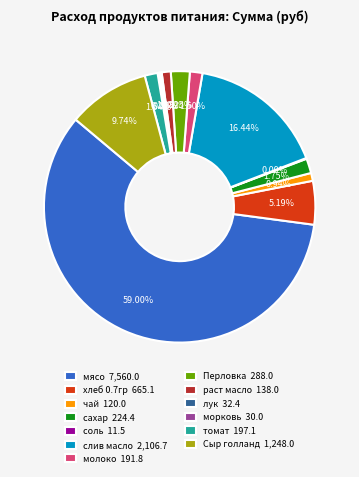

What is the ratio of the value at хлеб 0.7гр 665.1 to the value at Перловка 288.0?

2.3